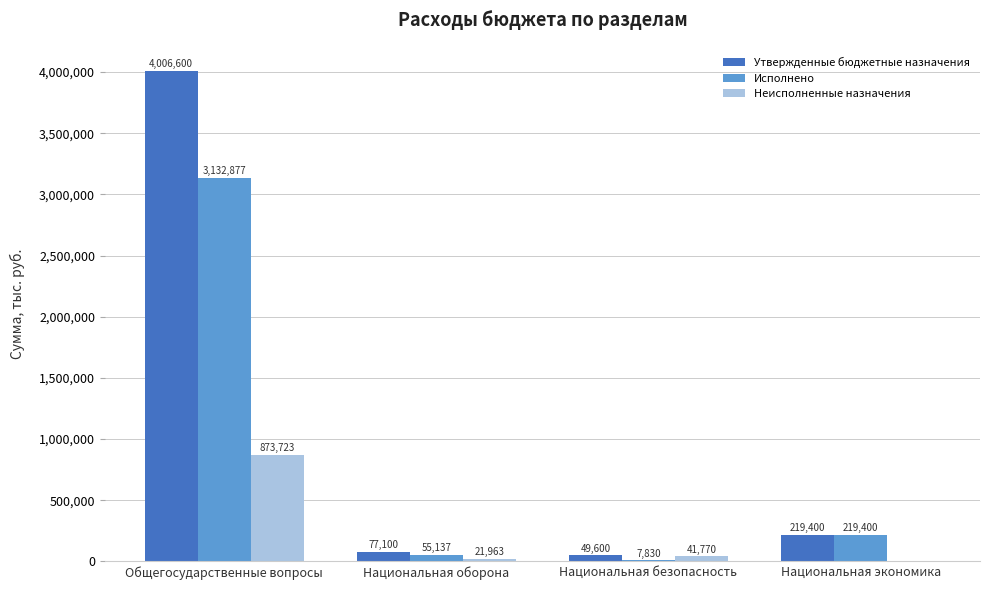

Which series has the largest range (max minus min)?

Утвержденные бюджетные назначения